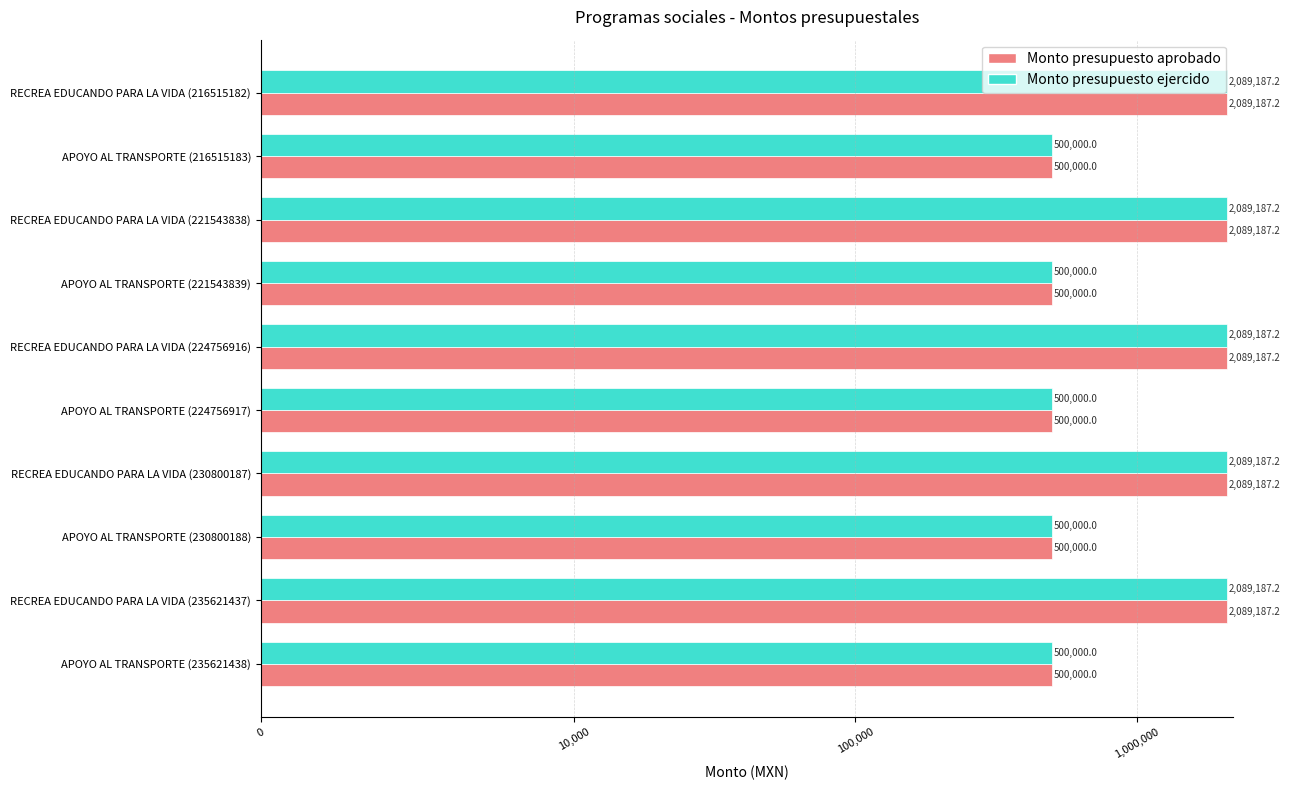

The value of Monto presupuesto ejercido at 4 is 2089187.2. True or false?

True